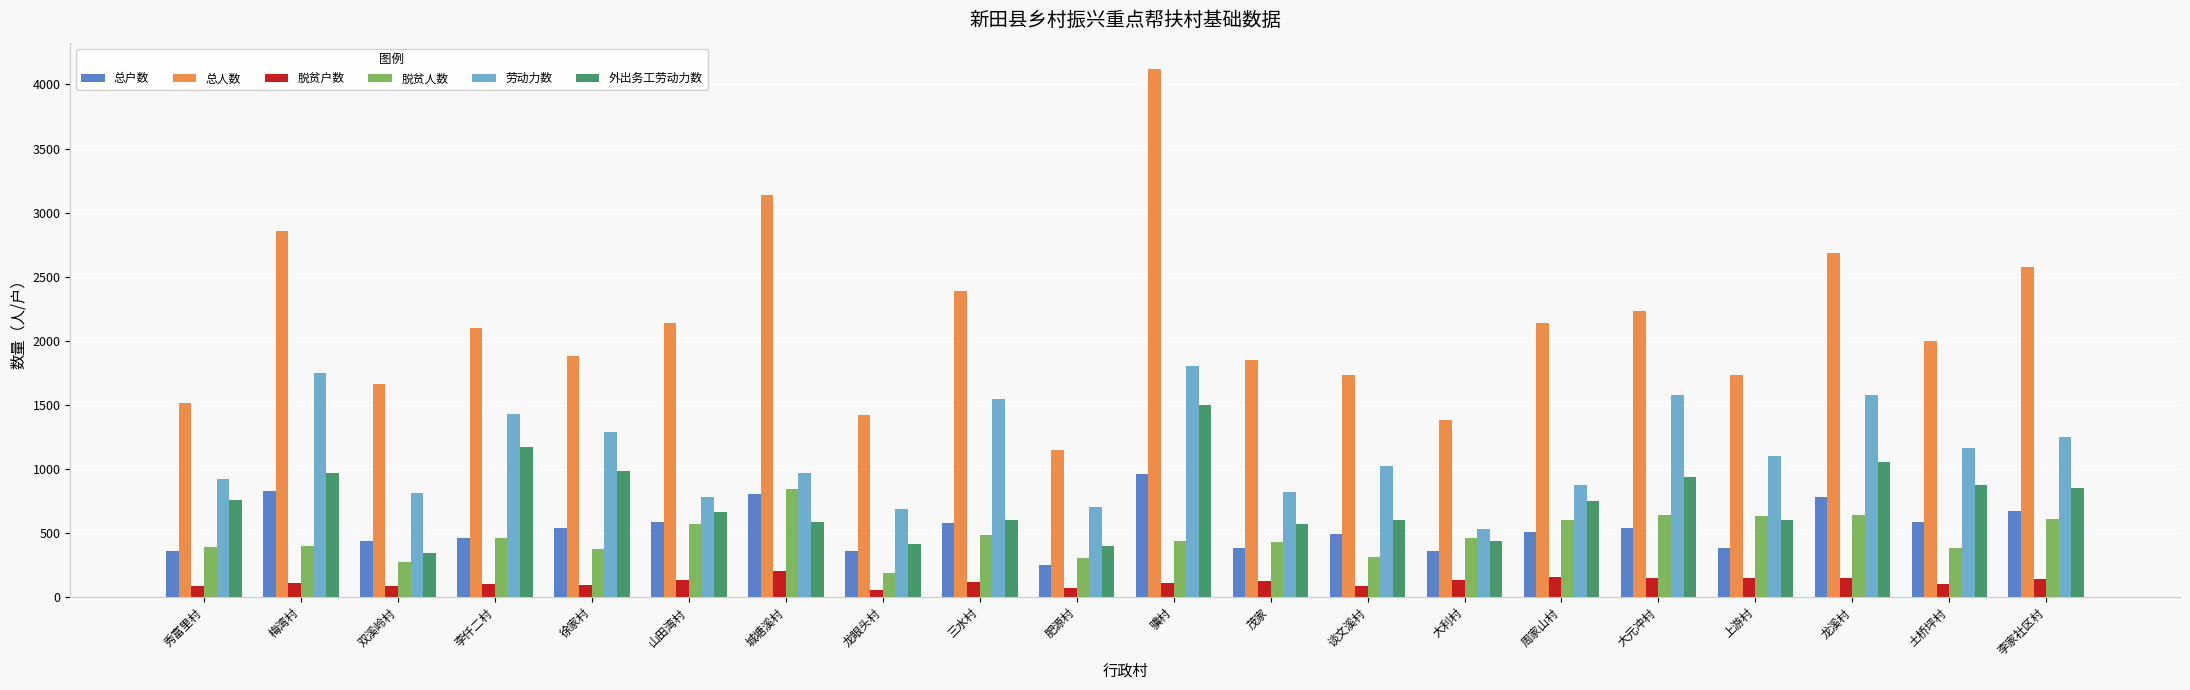

What is the value of the 总人数 bar at the 15th from the left?

2136